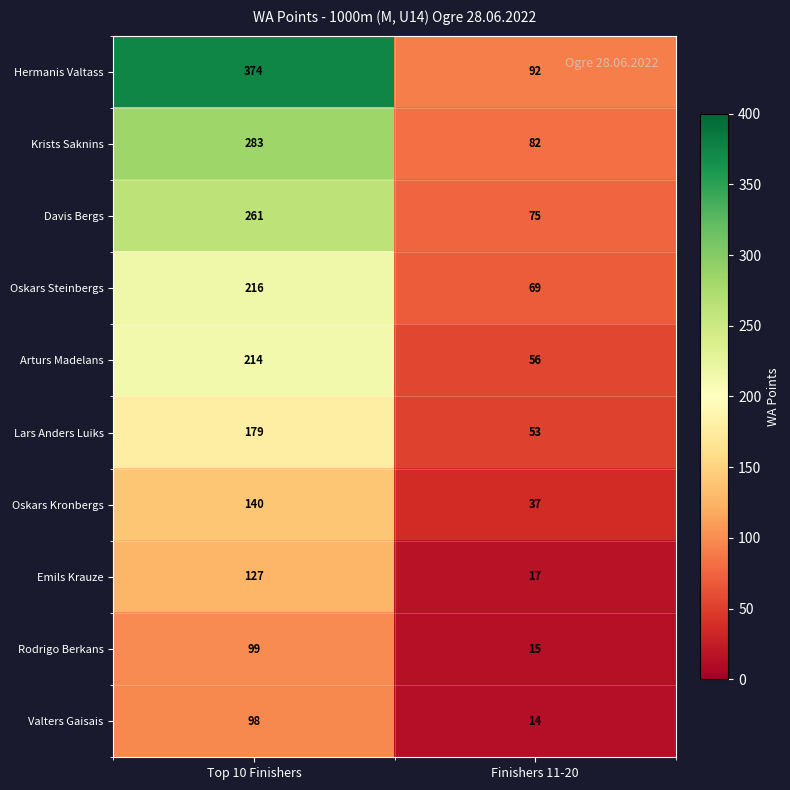

What is the total value across all series at Top 10 Finishers?

1991